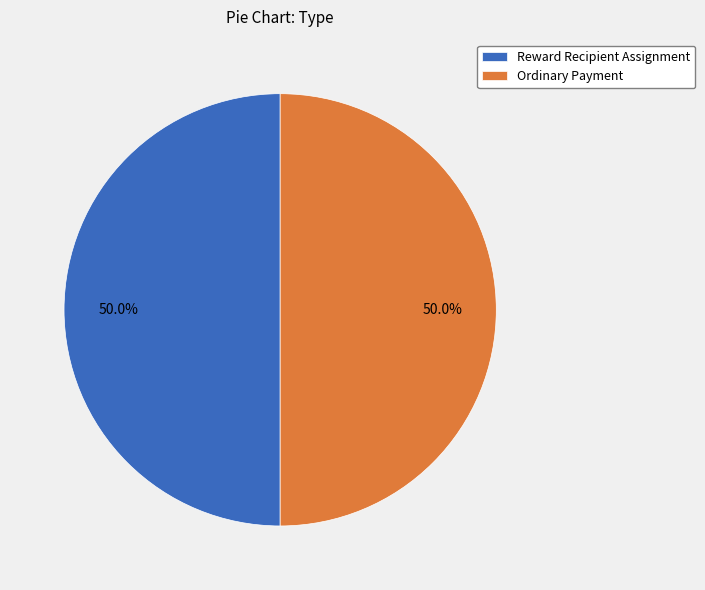

What is the ratio of the value at Reward Recipient Assignment to the value at Ordinary Payment?

1.0